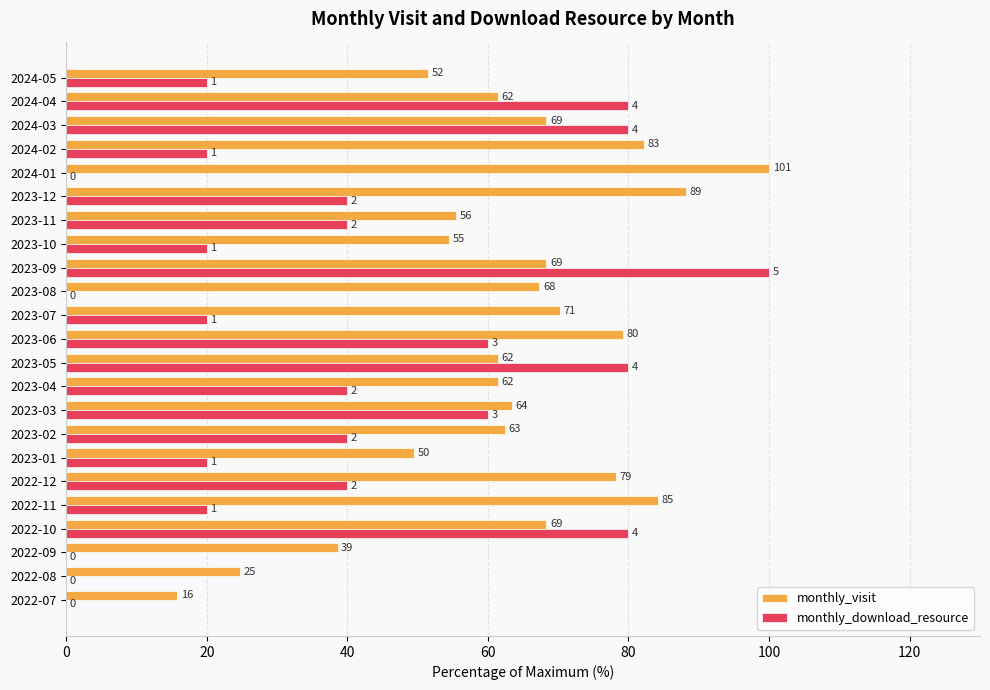

What are all the series names shown in the legend?

monthly_visit, monthly_download_resource